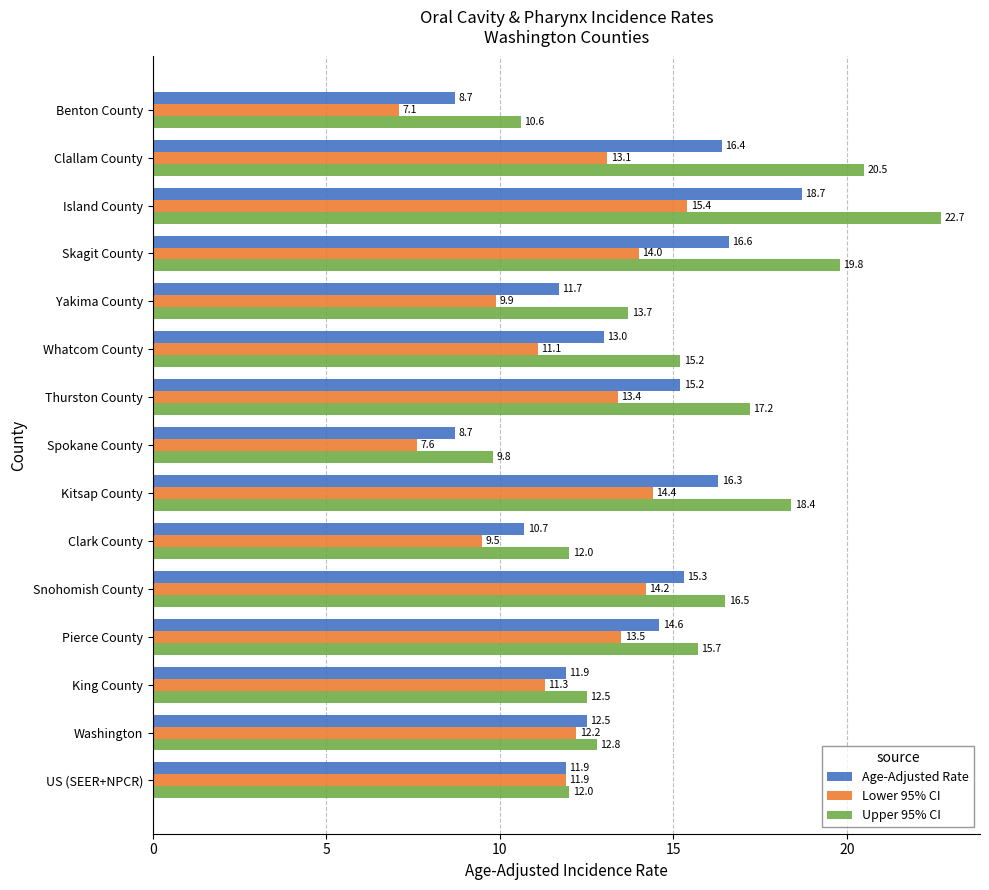

At how many categories does at least one series exceed 11?

13